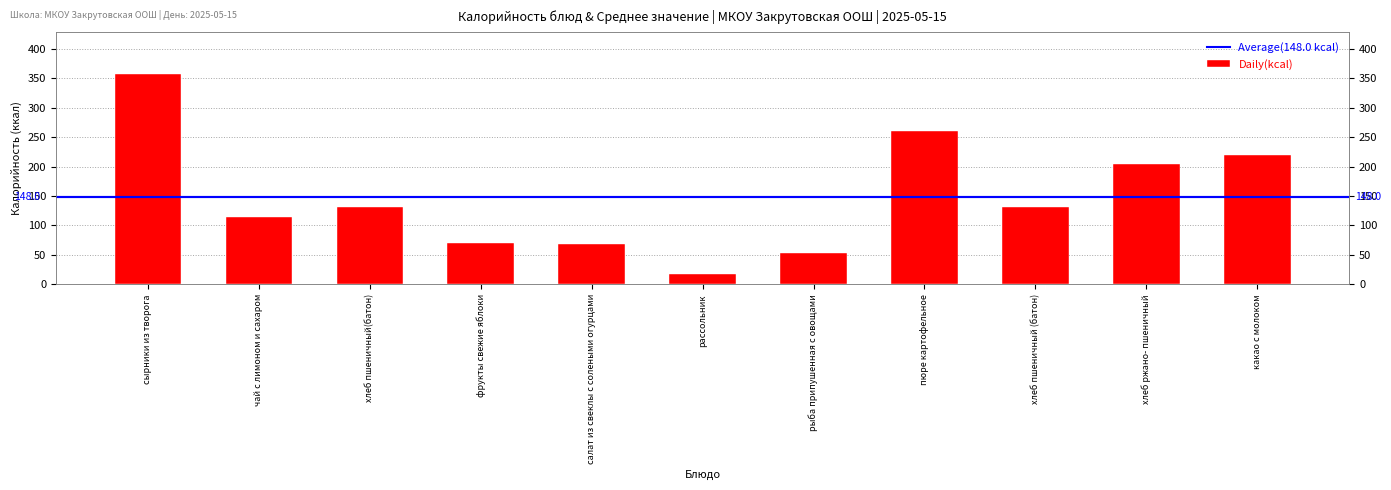

Reading left to right, transcribe all the data shown in this chart.

сырники из творога=357	чай с лимоном и сахаром=115	хлеб пшеничный(батон)=131	фрукты свежие яблоки=71	салат из свеклы с солеными огурцами=68	рассольник=18	рыба припушенная с овощами=53	пюре картофельное=261	хлеб пшеничный (батон)=131	хлеб ржано- пшеничный=204	какао с молоком=219